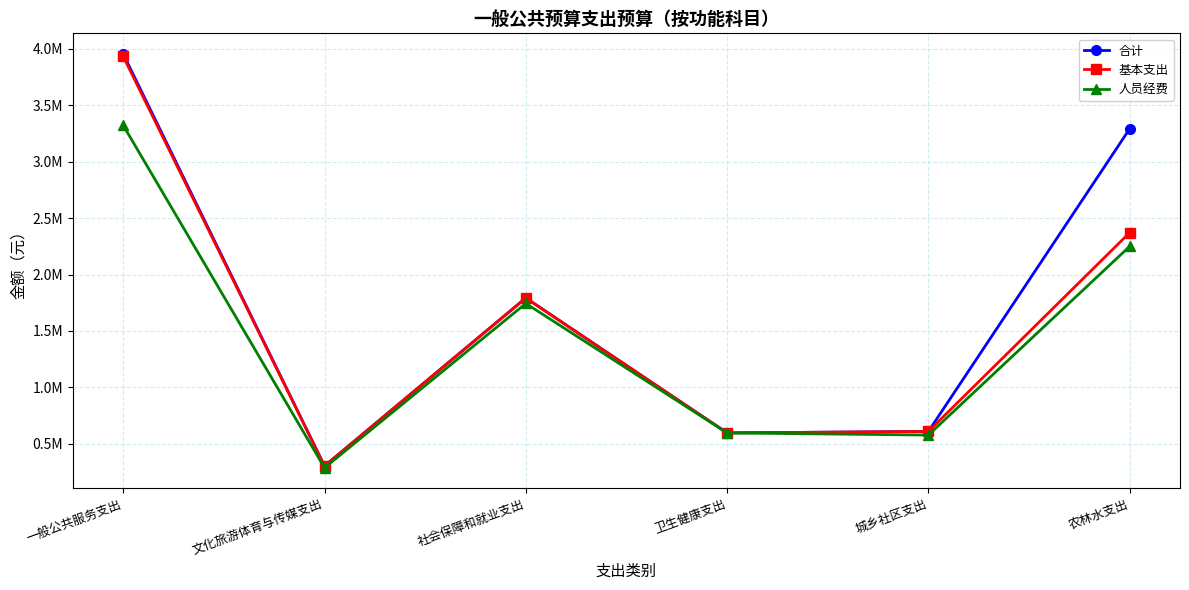

Which series has the largest total across all categories?

合计